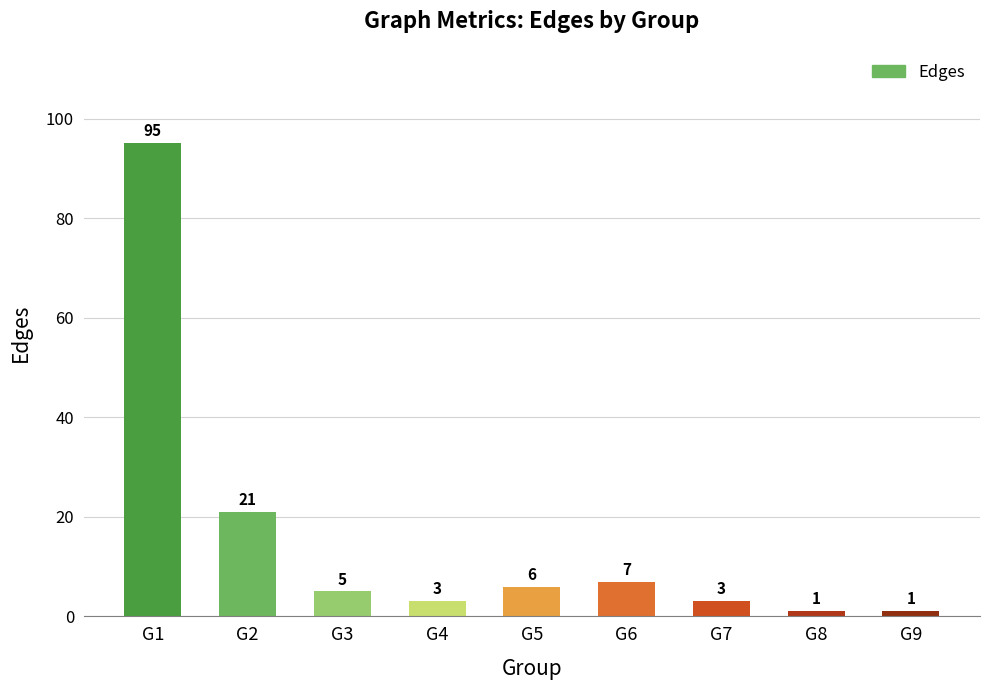

Where does the data first go above 5?

G1